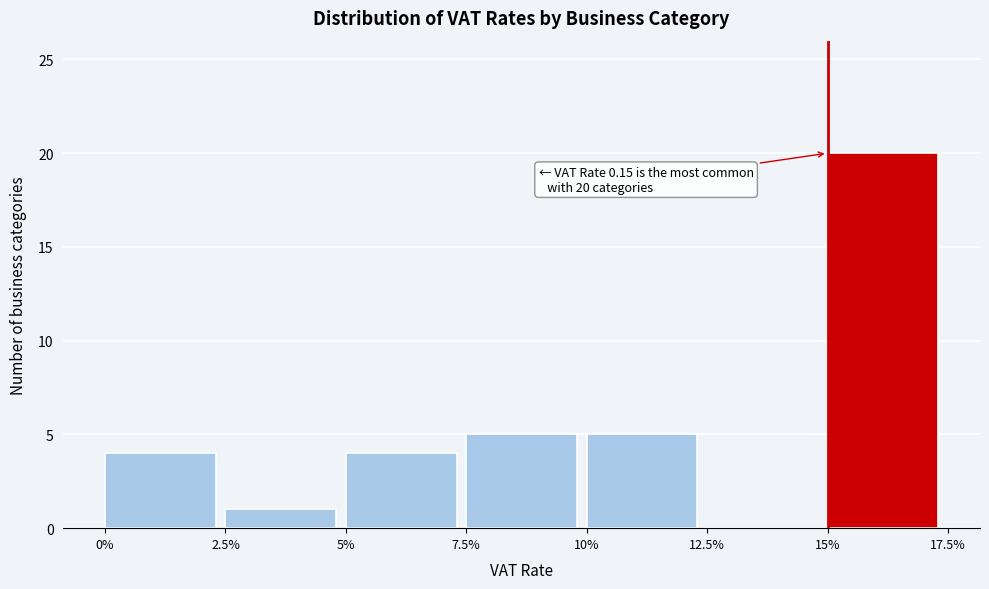

Reading left to right, extract all data points from this chart.

0%=4	2.5%=1	5%=4	7.5%=5	10%=5	12.5%=0	15%=20